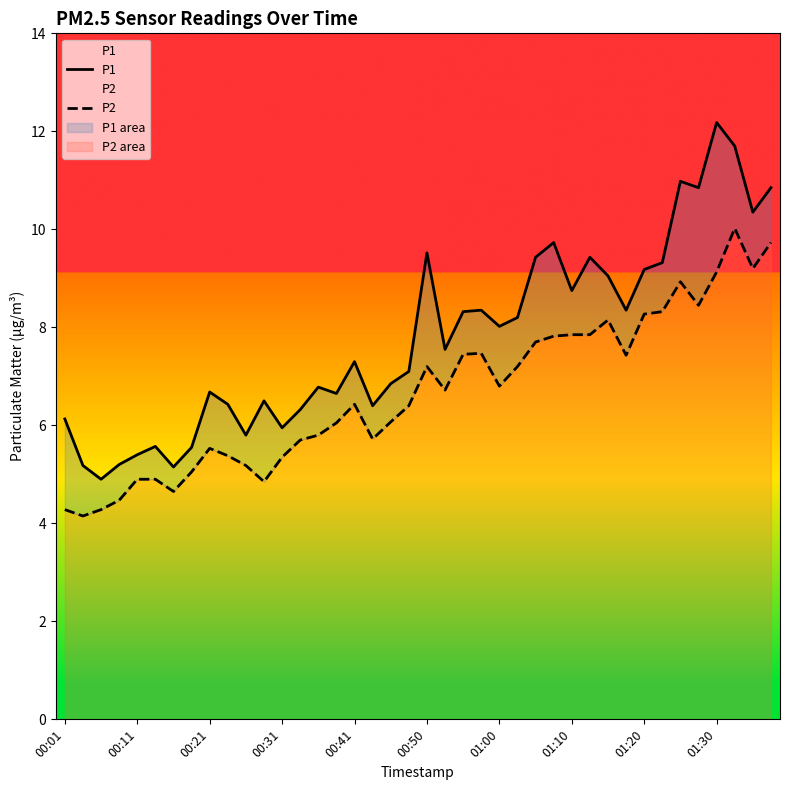

Where is P2 nearest to the value 7?

00:50